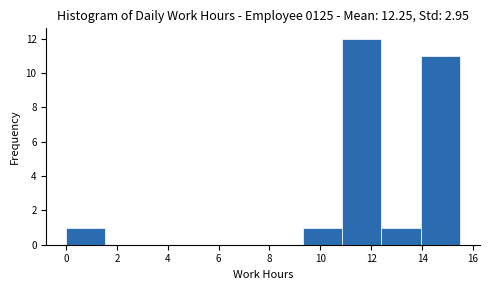

Reading left to right, list every bar in this chart as the range it spans on the x-axis followed by its height. Neither the bar edges nor the heights are printed on the chart, so give them approximately, as read against the axes.

0.00 to 1.55: 1
1.55 to 3.10: 0
3.10 to 4.65: 0
4.65 to 6.20: 0
6.20 to 7.75: 0
7.75 to 9.30: 0
9.30 to 10.85: 1
10.85 to 12.40: 12
12.40 to 13.95: 1
13.95 to 15.50: 11